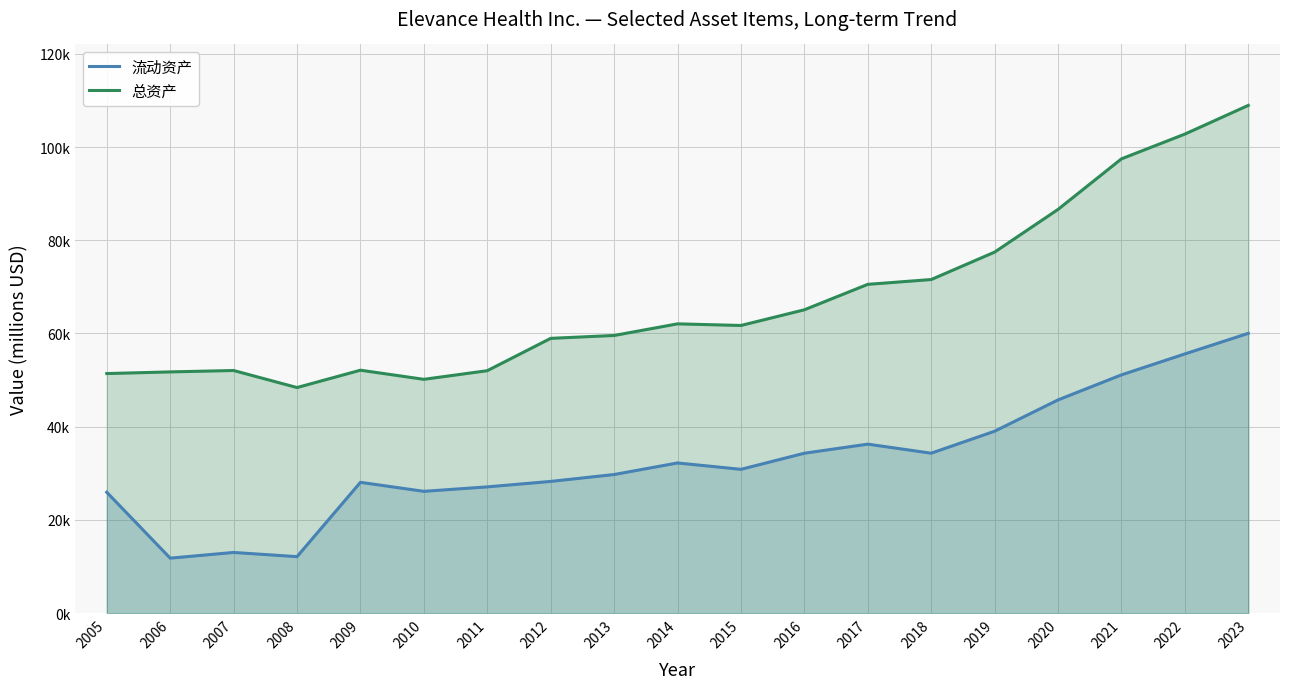

Which series has the widest spread of values?

总资产